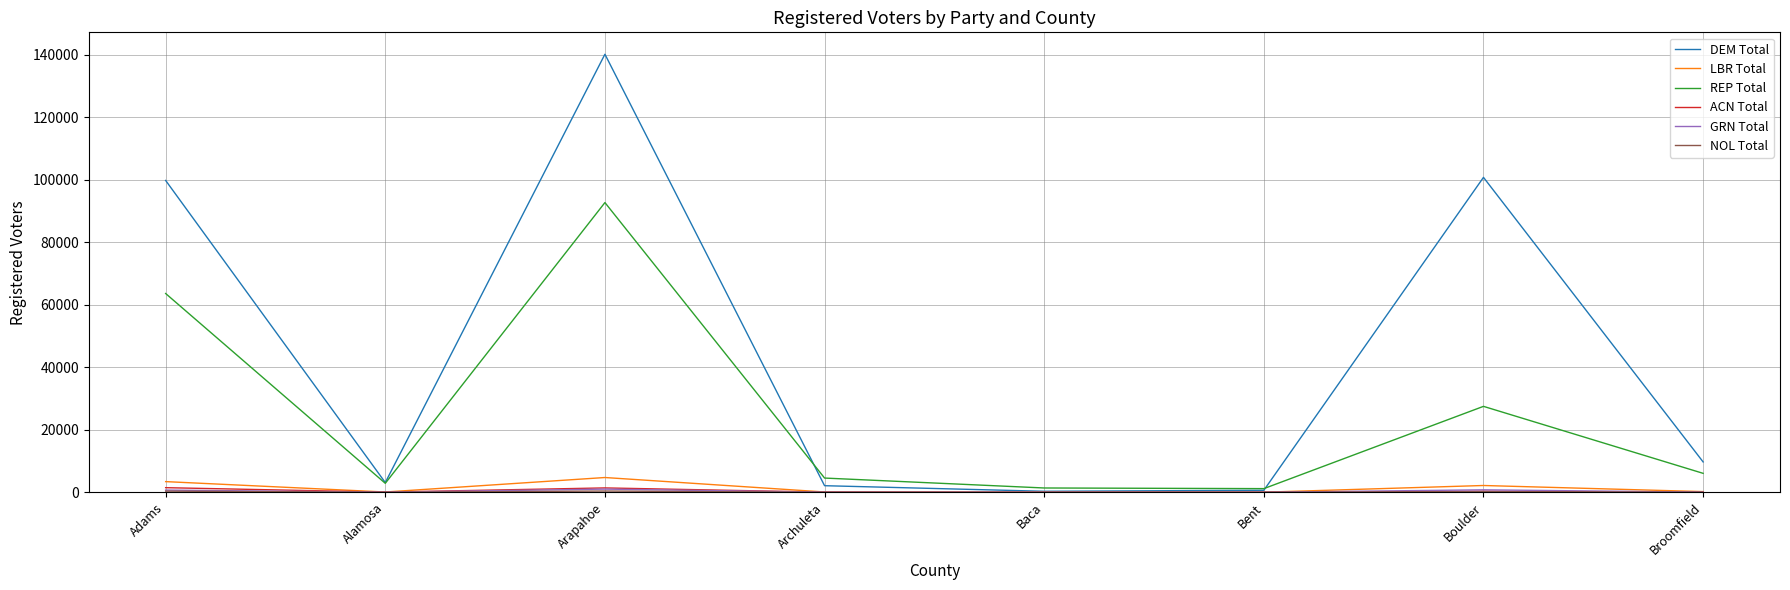

Where is the first local maximum for ACN Total?

Arapahoe